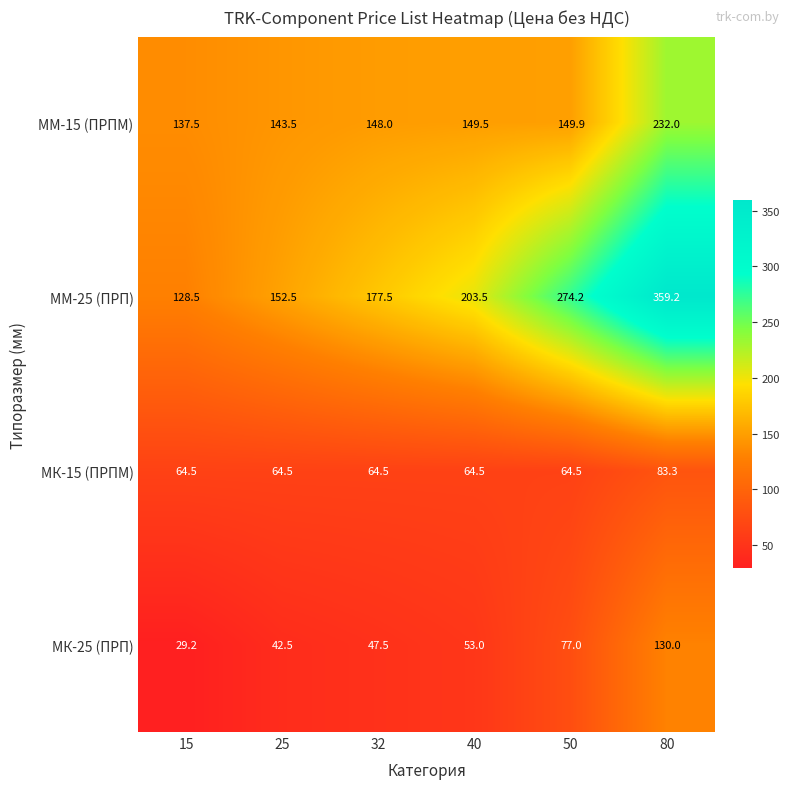

At which label does ММ-25 (ПРП) first exceed 203?

40